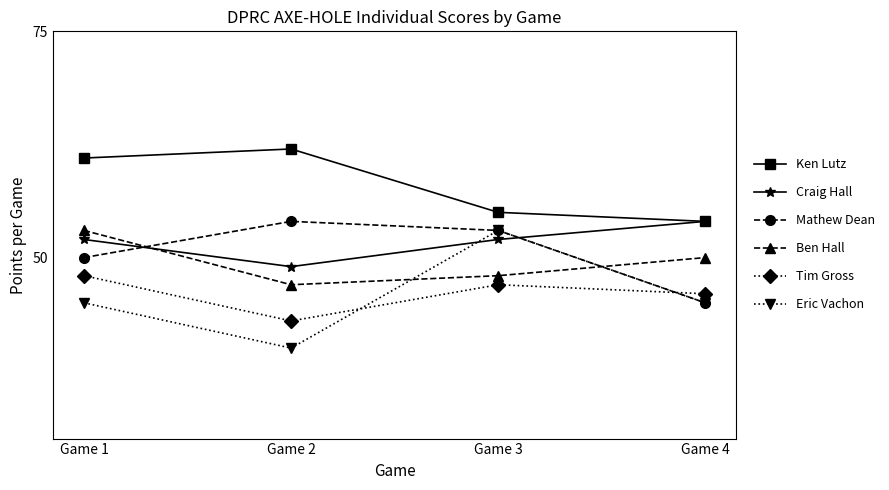

What are all the series names shown in the legend?

Ken Lutz, Craig Hall, Mathew Dean, Ben Hall, Tim Gross, Eric Vachon